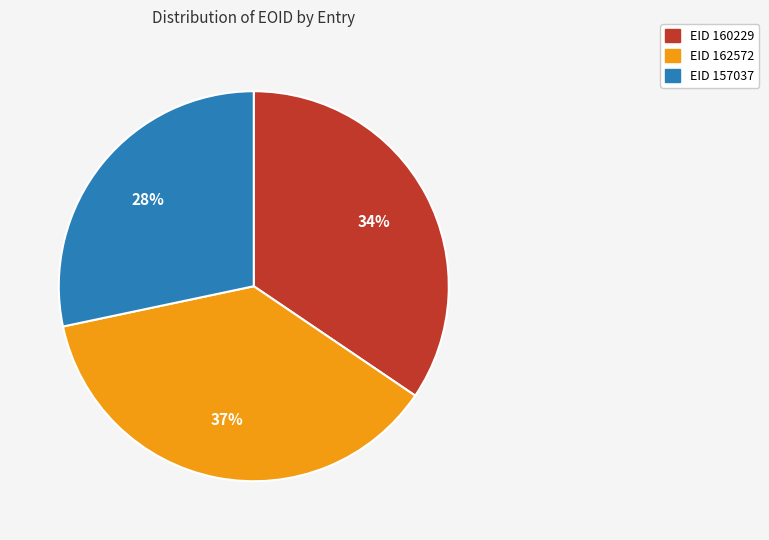

To the nearest percent, what is the average slice percentage?

33%